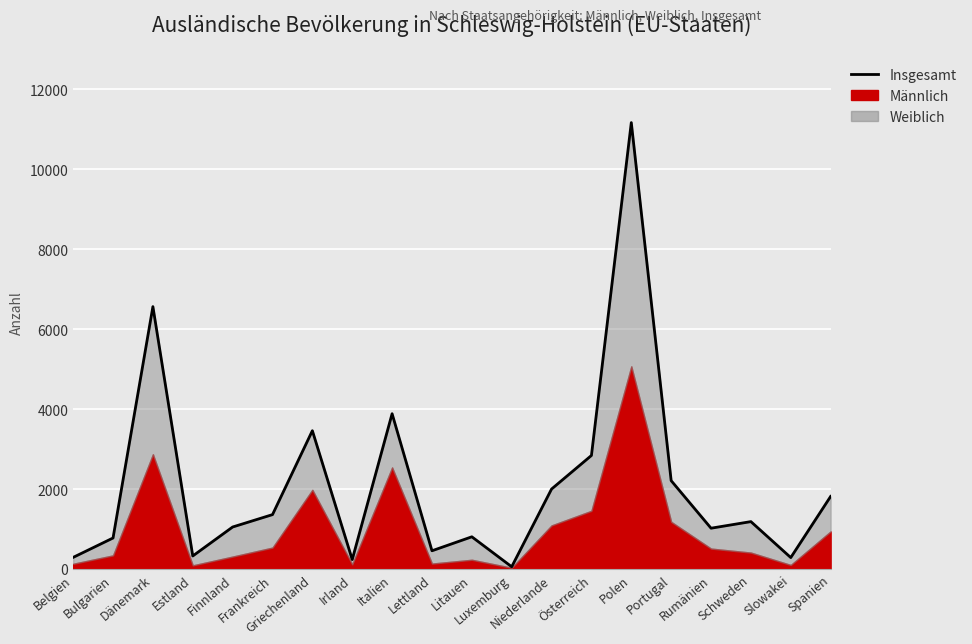

The value at Österreich is 4982. True or false?

False